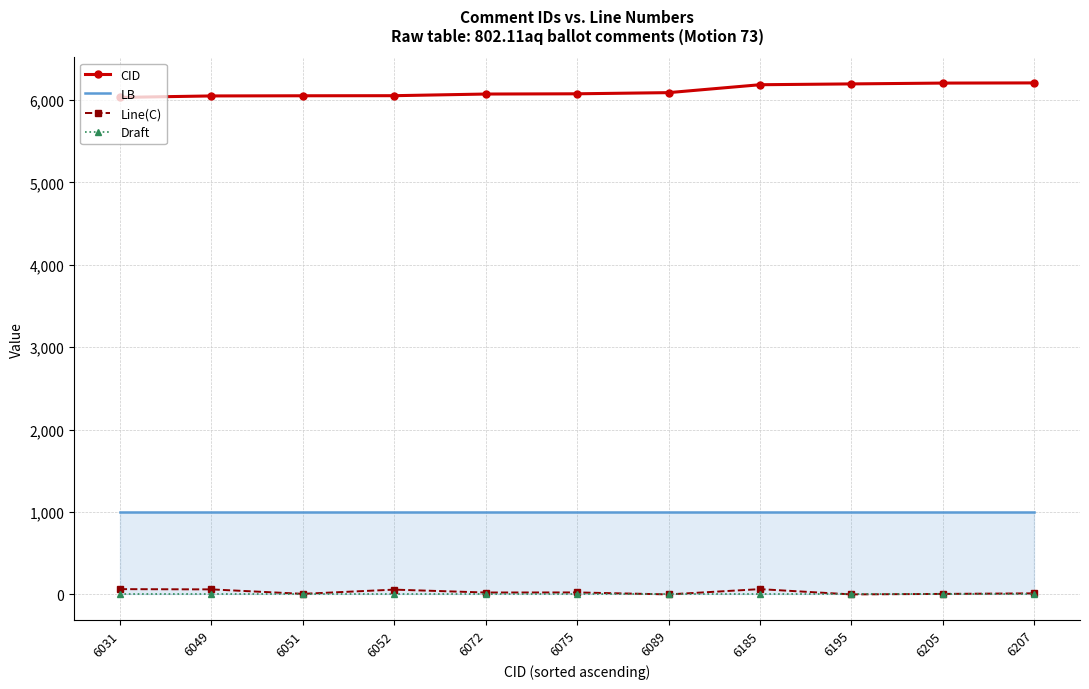

True or false: LB and CID cross at least once.

False